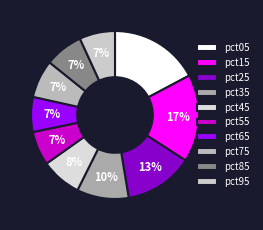

Approximately how many times larger is the value at pct35 compared to pct25?

0.8